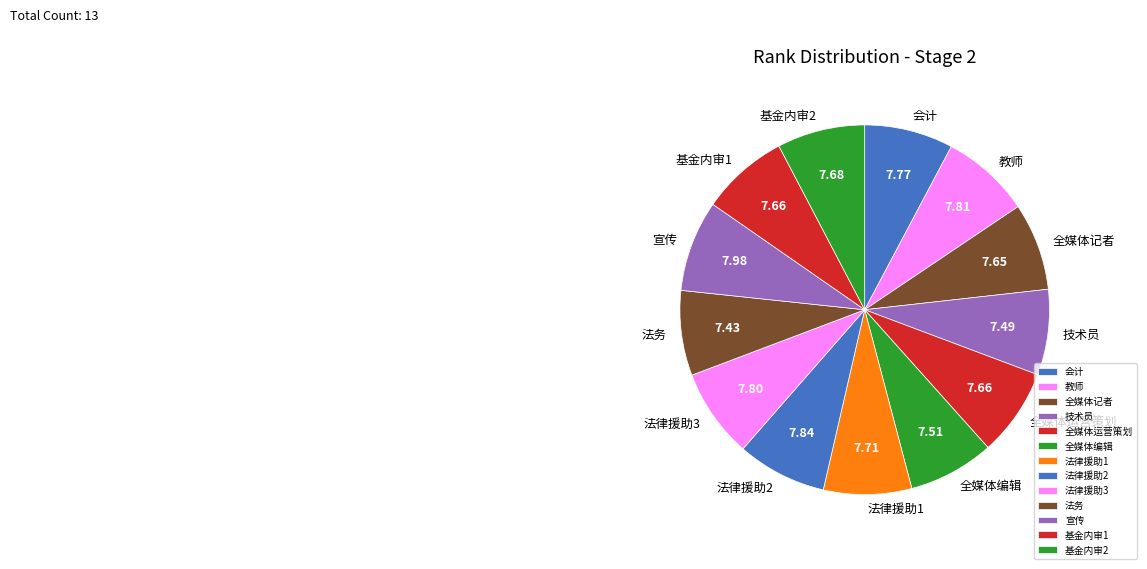

Is it true that 法律援助2 is 13% of the pie?

False